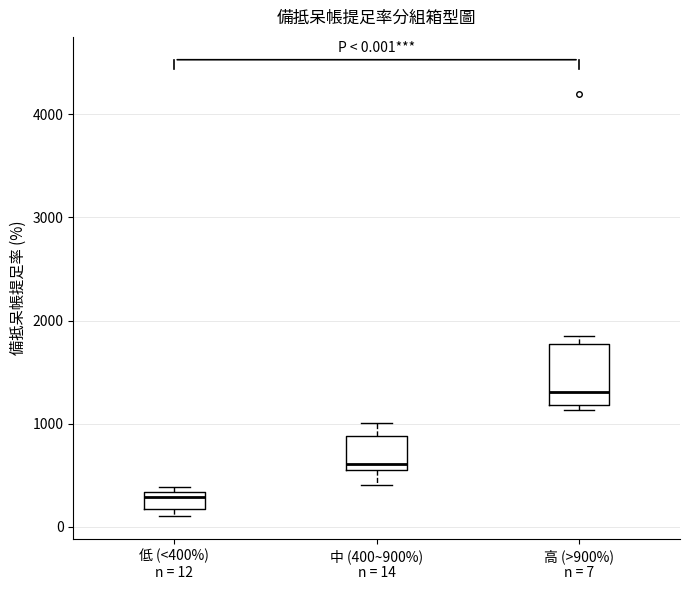

Comparing the boxes themselves (not the whiskers), which one is the tallest?

高 (>900%) n = 7